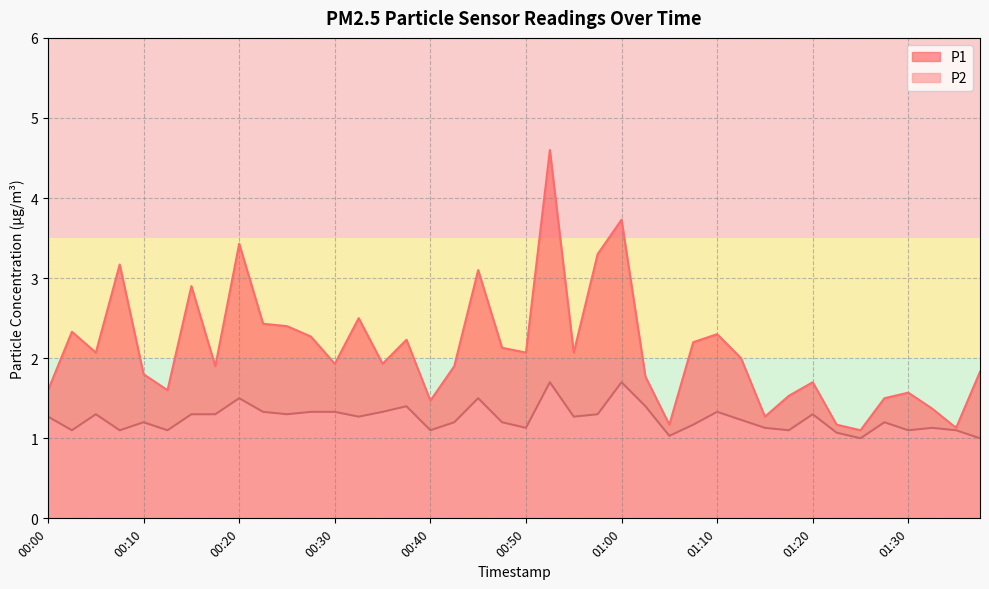

List the series in order of their peak value, highest first.

P1, P2